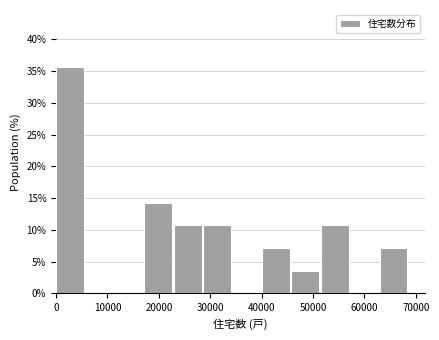

What is the height of the bar covering 63000 to 69000 on the x-axis? Neither the bar edges nor the heights are printed on the chart, so give them approximately, as read against the axes.

7.0